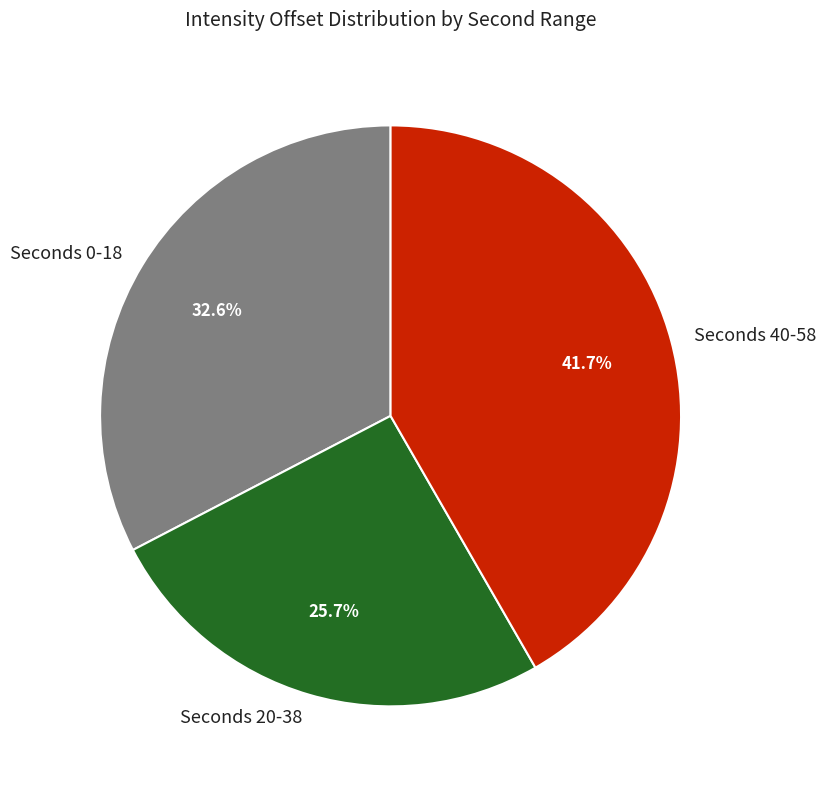

Which slice is the smallest?

Seconds 20-38